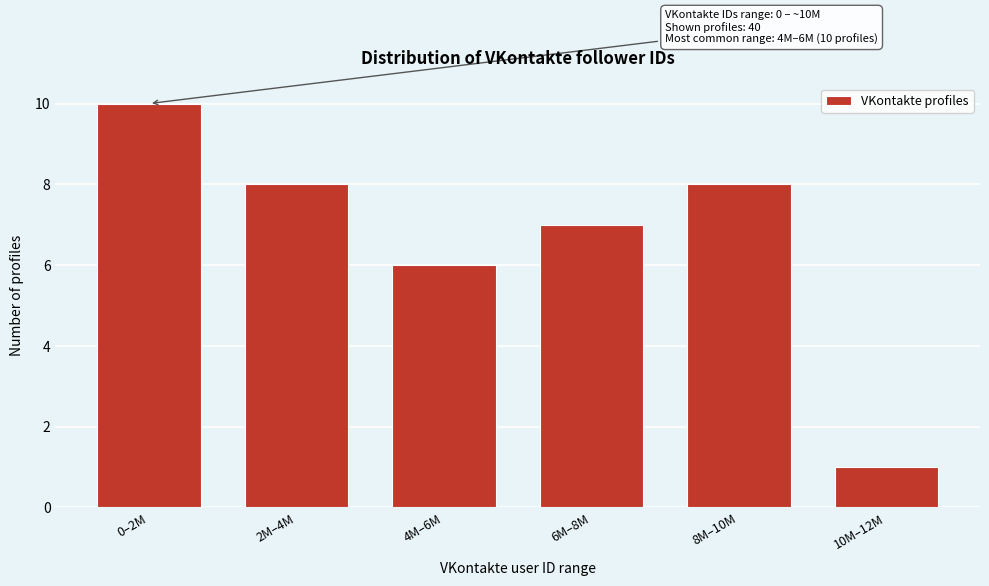

Reading left to right, list all the values displayed in this chart.

10	8	6	7	8	1